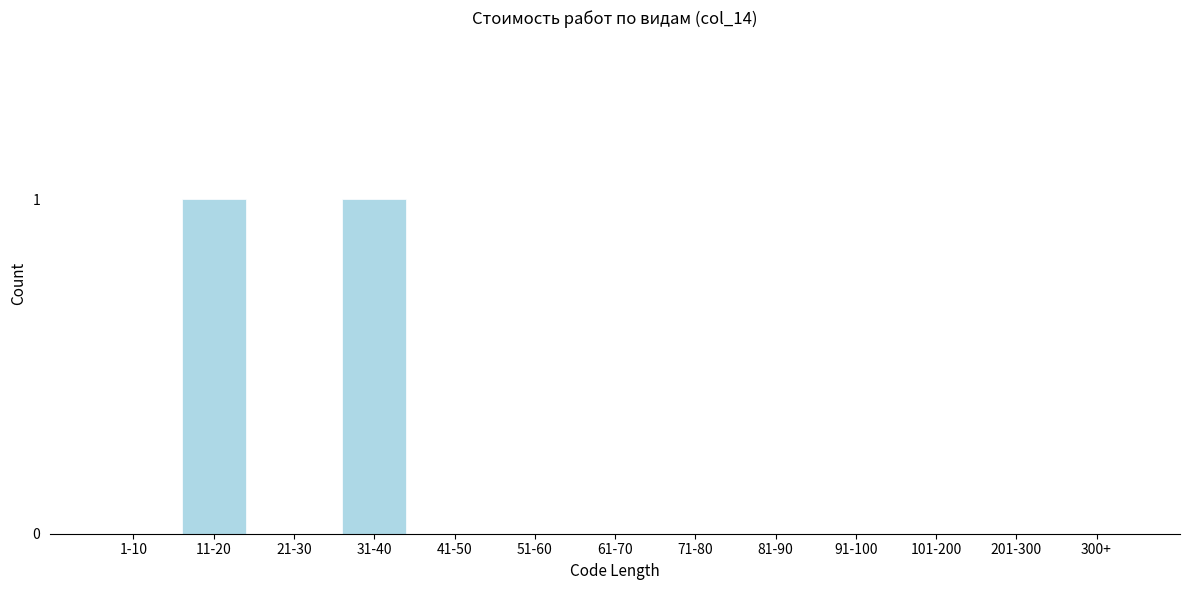

Reading left to right, transcribe all the data shown in this chart.

1-10=0	11-20=1	21-30=0	31-40=1	41-50=0	51-60=0	61-70=0	71-80=0	81-90=0	91-100=0	101-200=0	201-300=0	300+=0